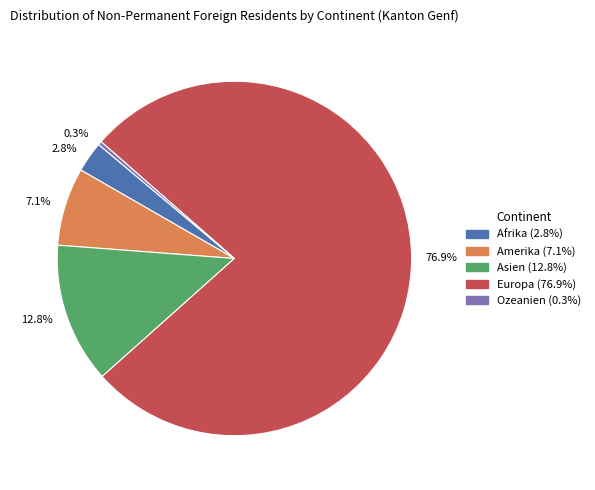

What is the total percentage of 0.3% and 2.8%?

3.1%